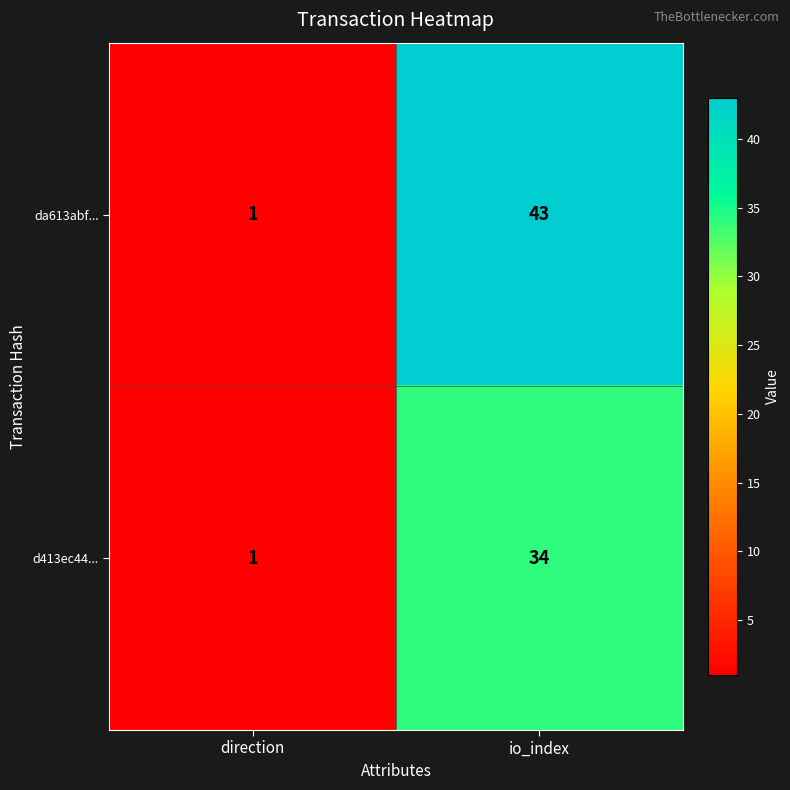

Reading left to right, list all the values displayed in this chart.

da613abf...: 1	43
d413ec44...: 1	34